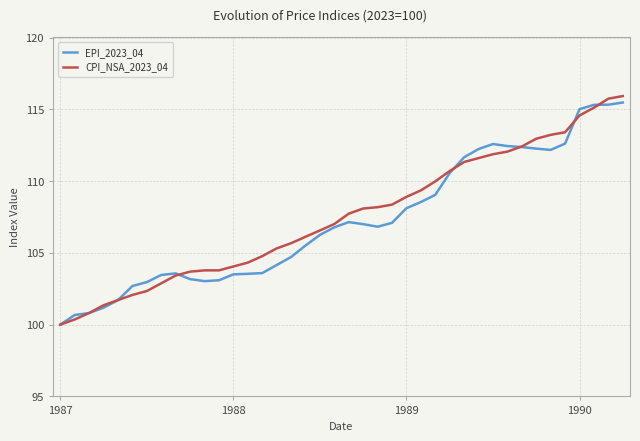

What is the difference between the second highest and second lowest values in the CPI_NSA_2023_04 series?

15.4